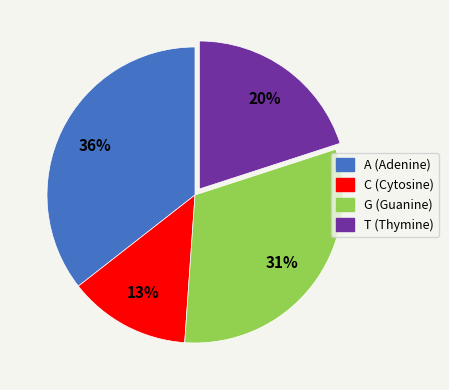

To the nearest percent, what portion does T represent?

20%